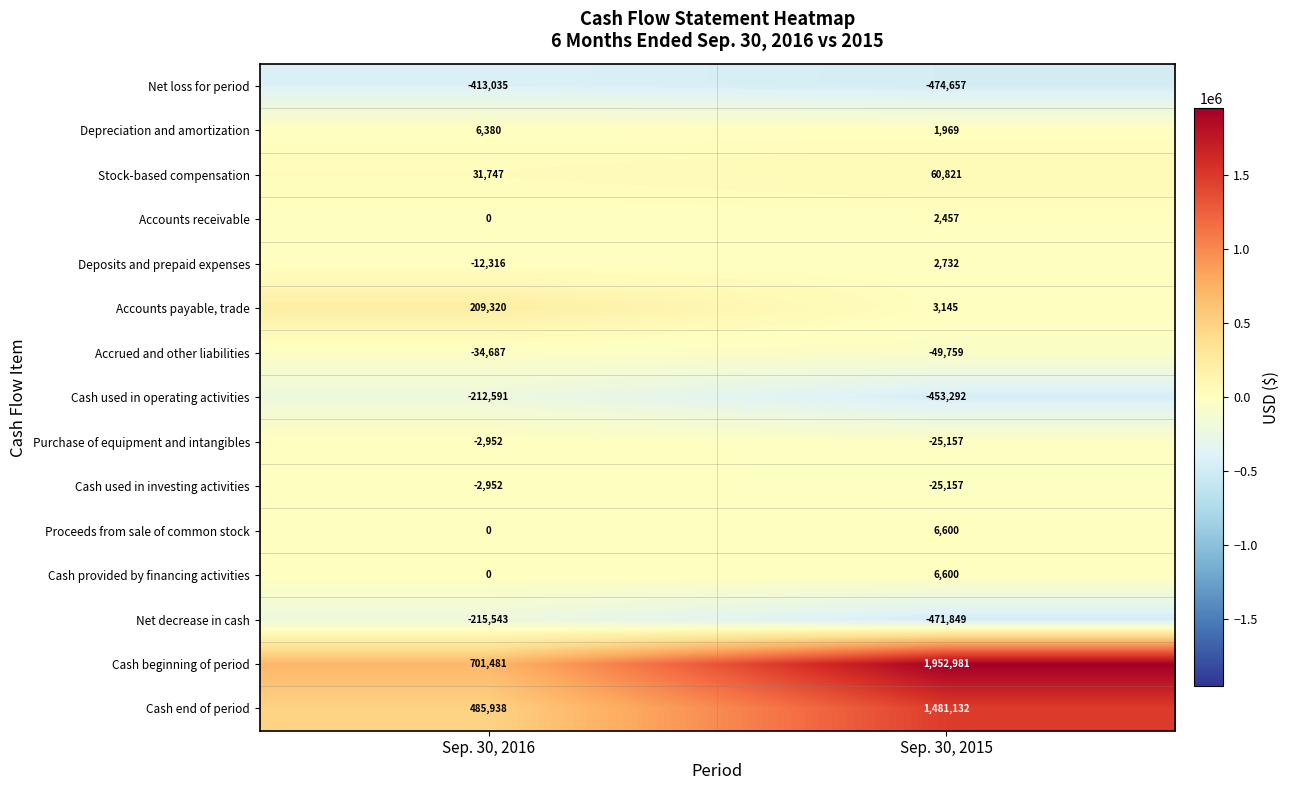

Is it true that Cash beginning of period equals 296888 at Sep. 30, 2016?

False